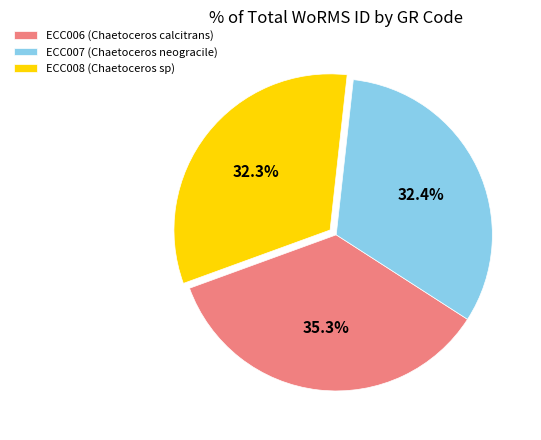

Does ECC008 (Chaetoceros sp) represent more than half of the total?

No